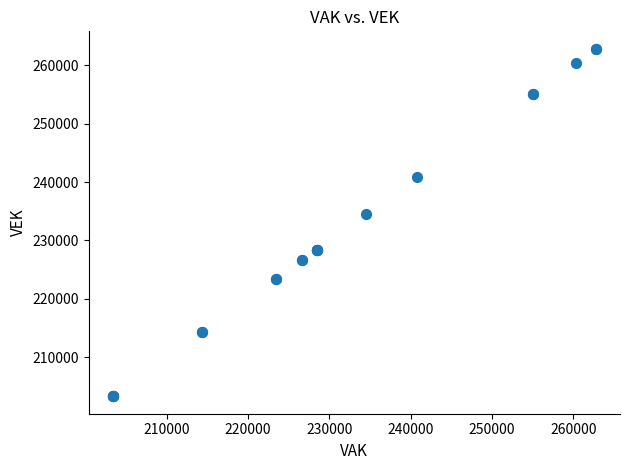

What Y value in the scatter plot is closest to 233072?

234561